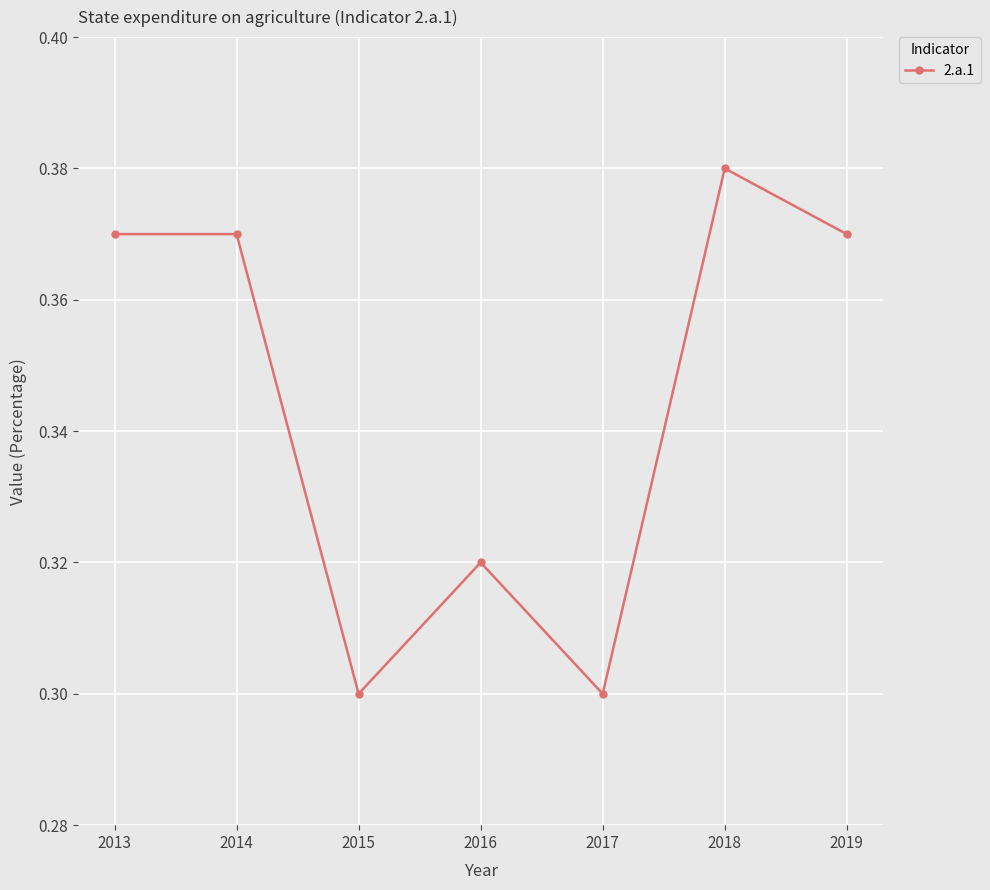

True or false: the data shows 0.3 at 2016.

True